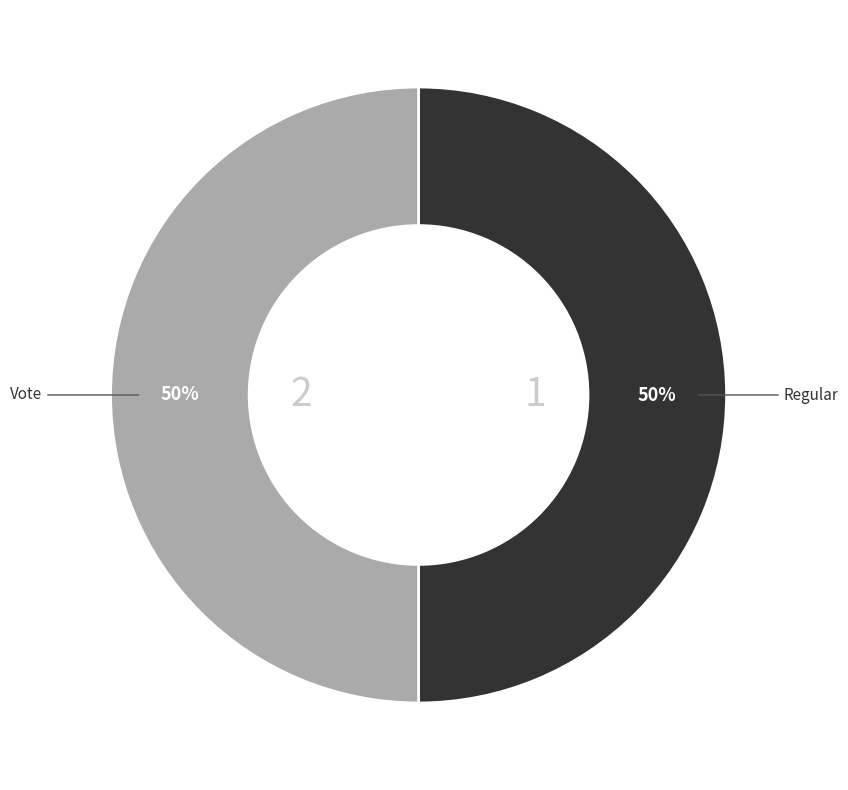

Combined, do Regular and Vote account for over 50%?

Yes